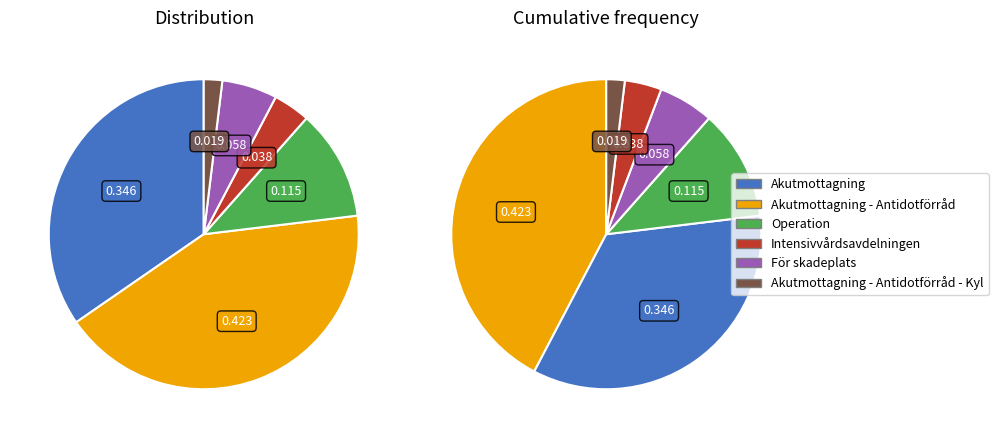

Is it true that Akutmottagning - Antidotförråd - Kyl is 2% of the pie?

True